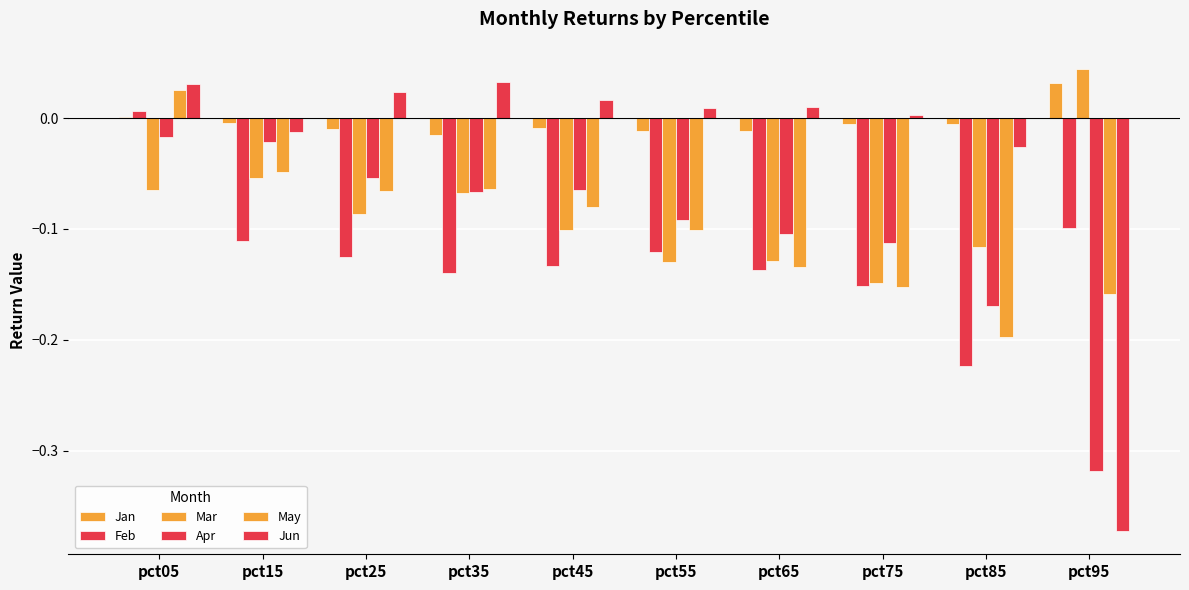

At which category is the sum across all series the highest?

pct05